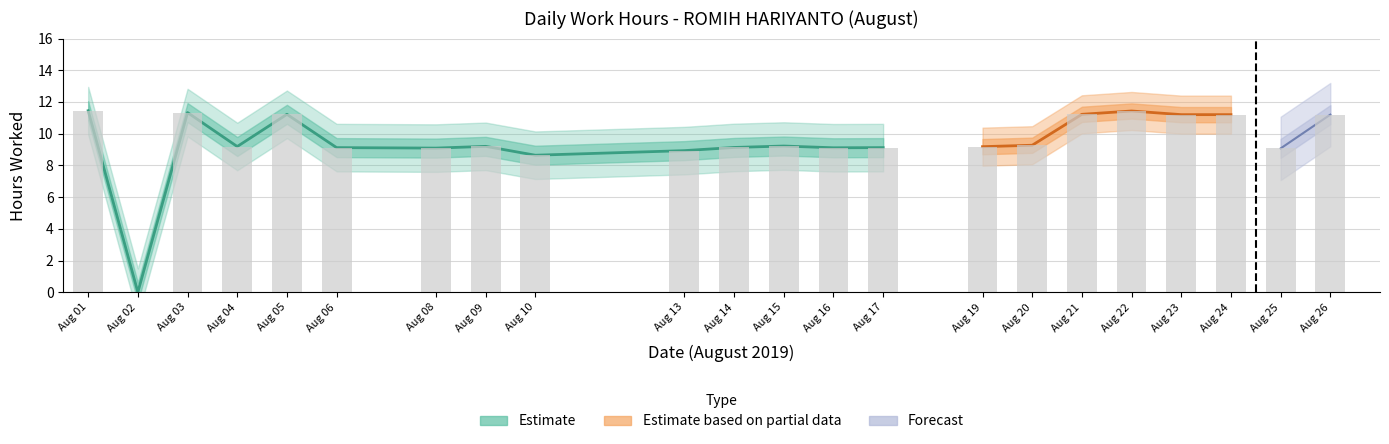

Is it true that the value at 16 is 9.1?

True